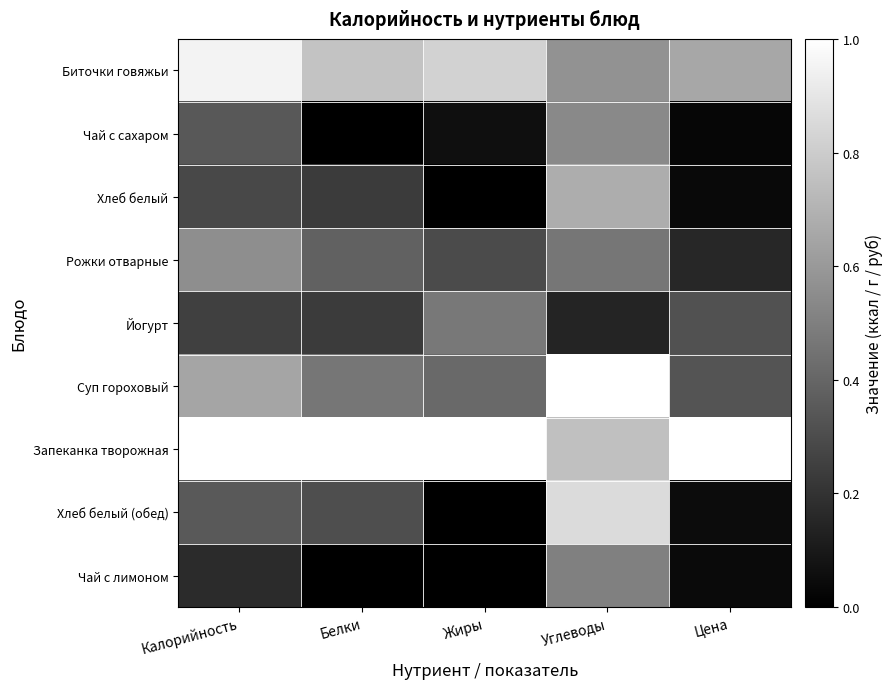

How many distinct data groups are displayed?

9